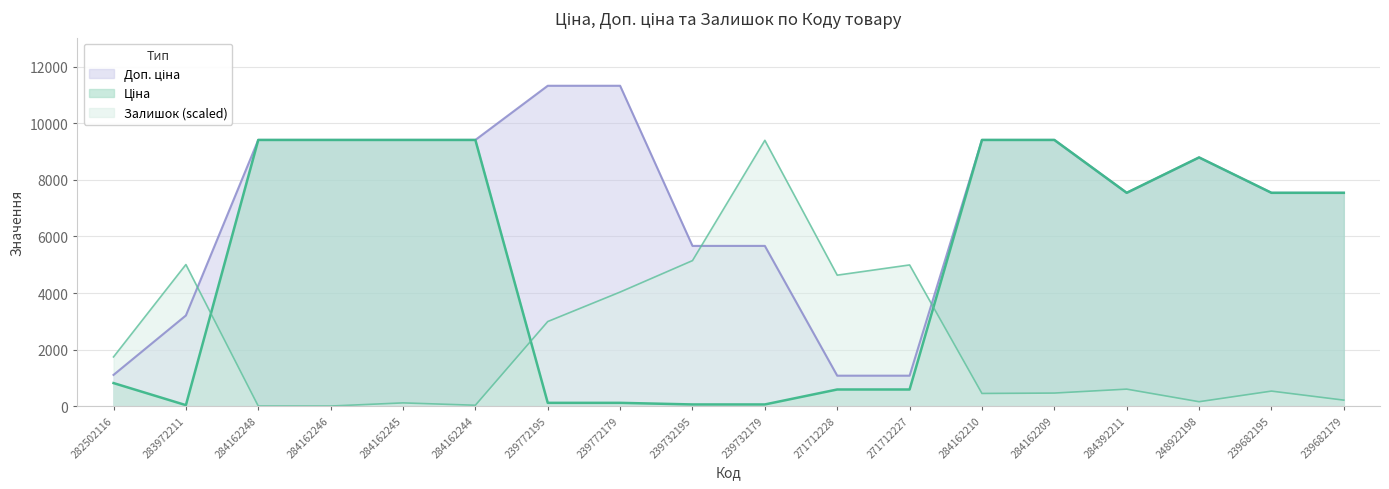

What is the difference between the maximum and minimum values in the Залишок series?

9403.0